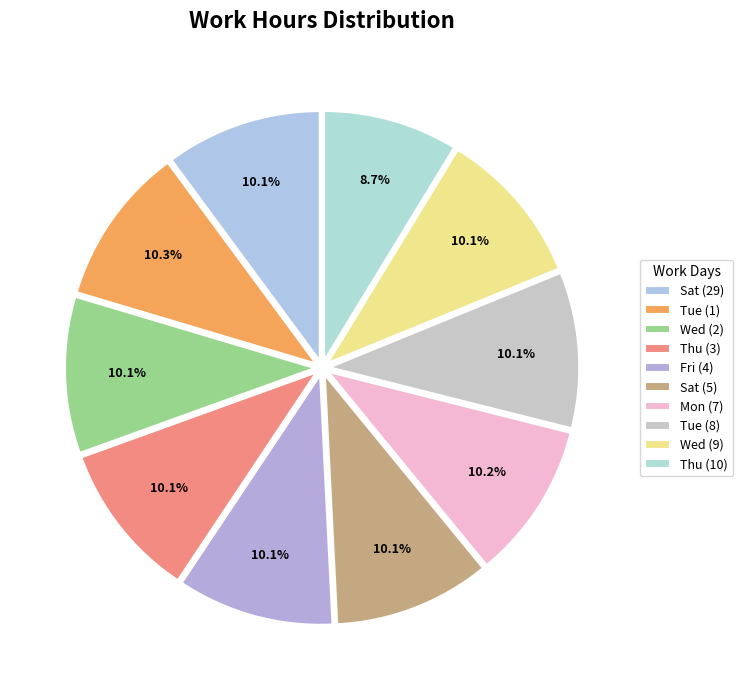

Which slice is the smallest?

Thu (10)